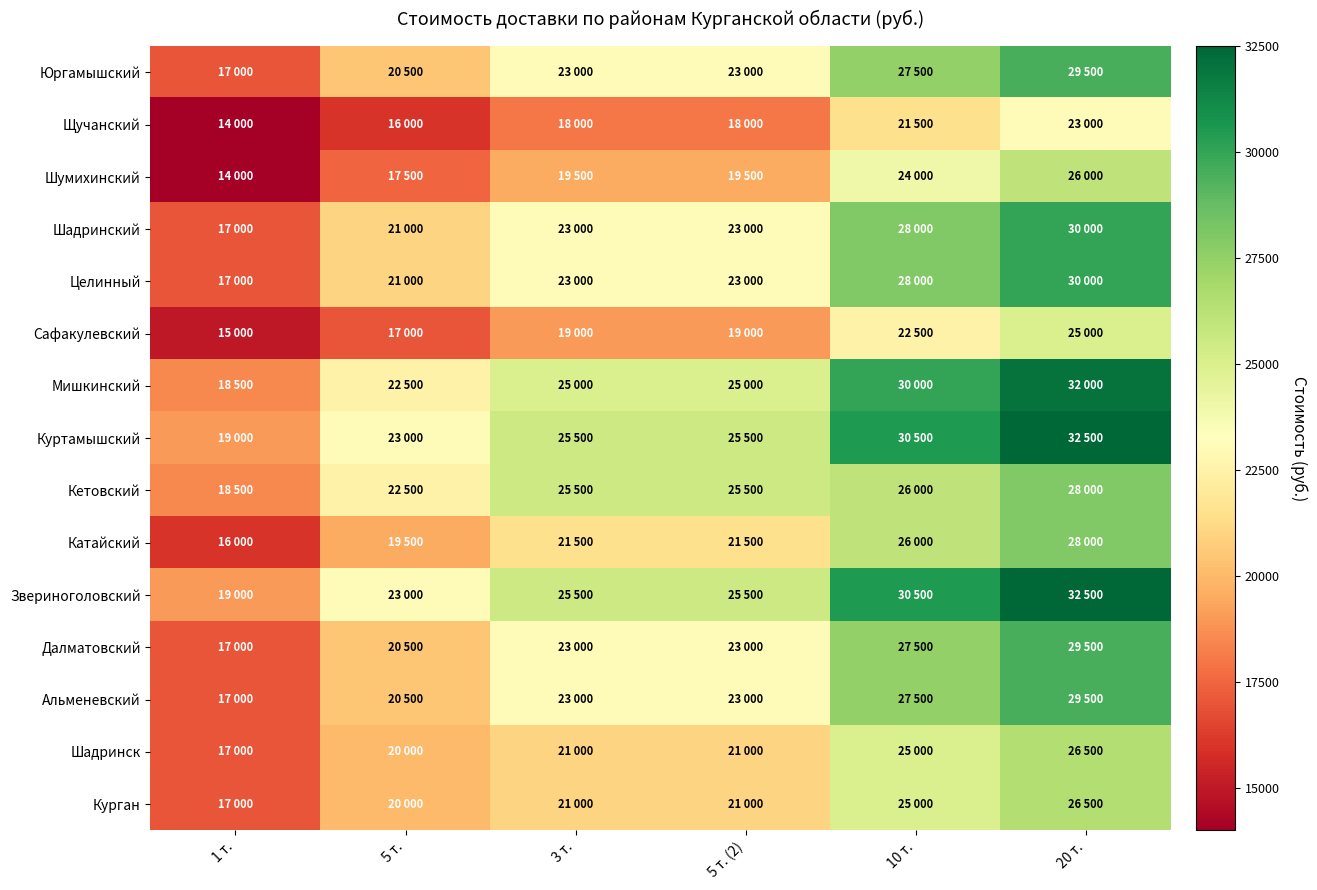

What is the greatest value displayed?

32500